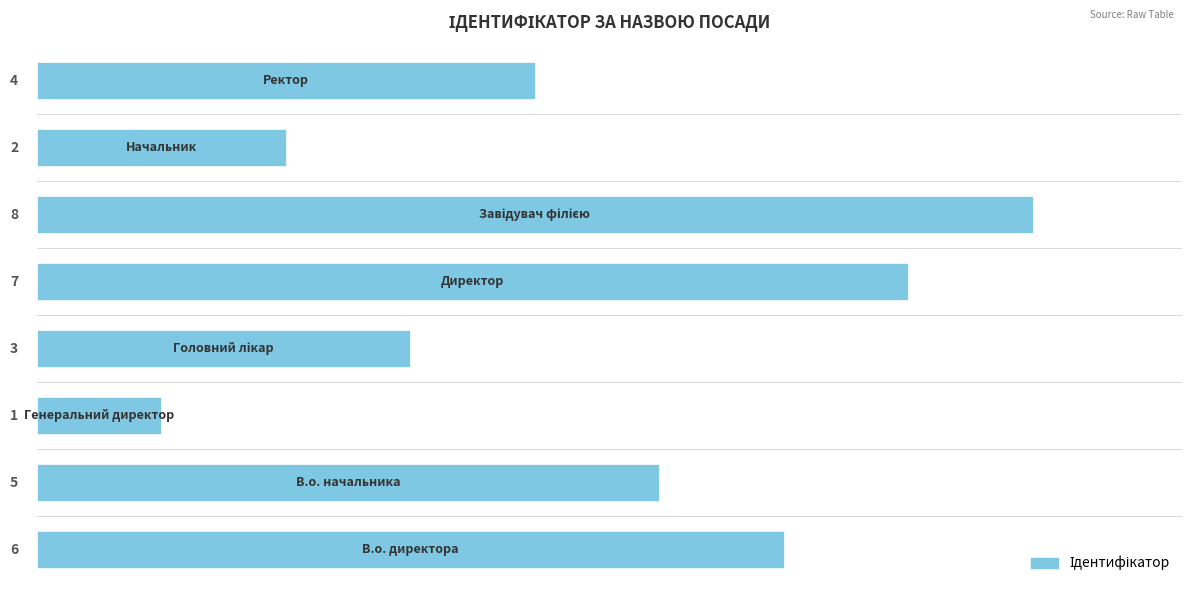

Count the values in the range 3 to 7.

5